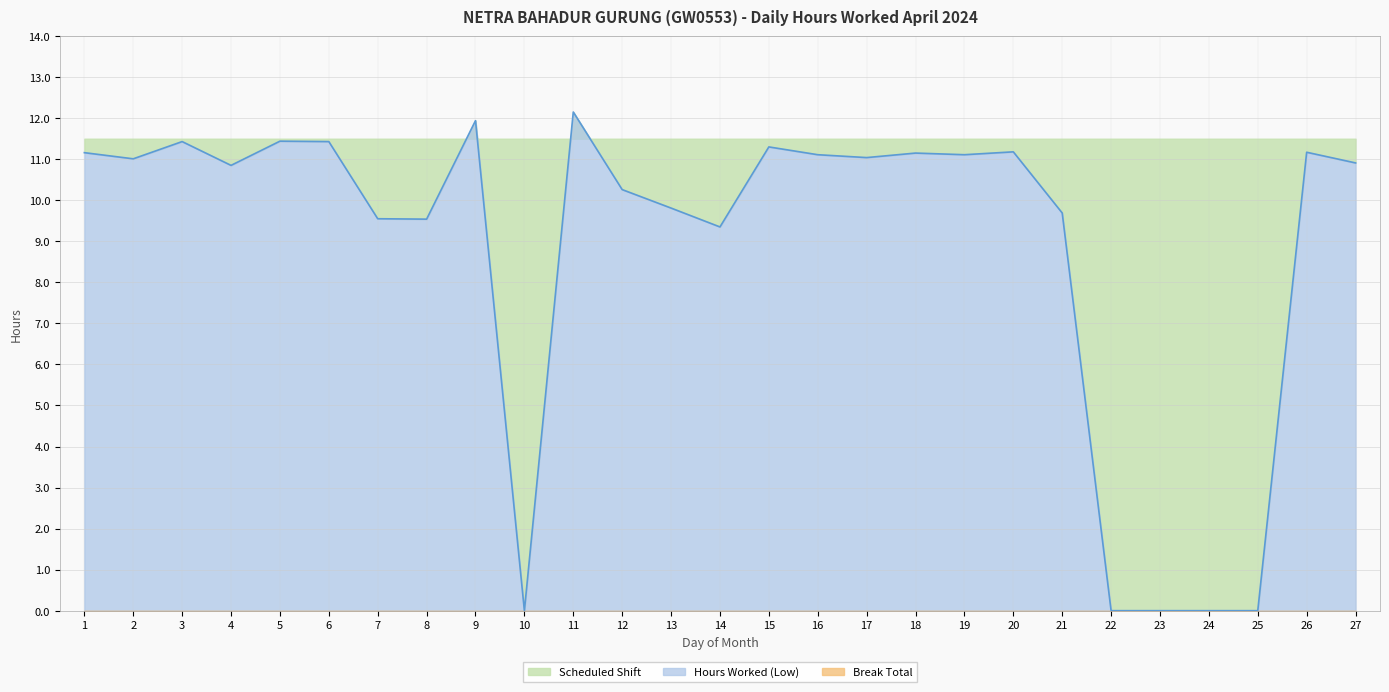

Reading right to left, extract all data points from this chart.

10.9	11.2	0.0	0.0	0.0	0.0	9.7	11.2	11.1	11.2	11.0	11.1	11.3	9.3	9.8	10.3	12.2	0.0	11.9	9.5	9.6	11.4	11.4	10.8	11.4	11.0	11.2